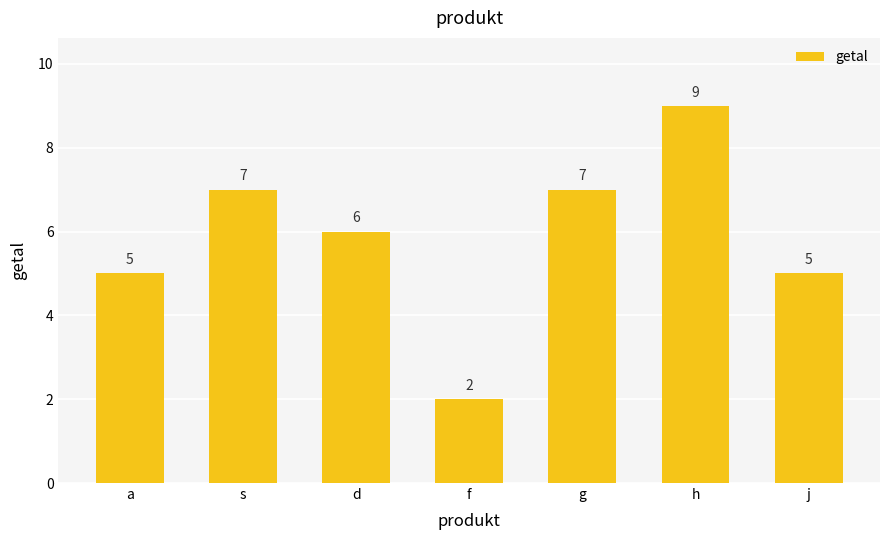

Which has a higher value, h or g?

h